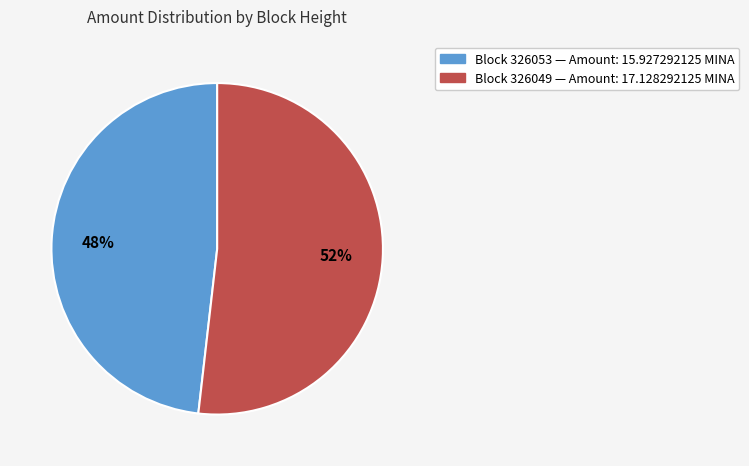

Does any single category account for the majority?

Yes